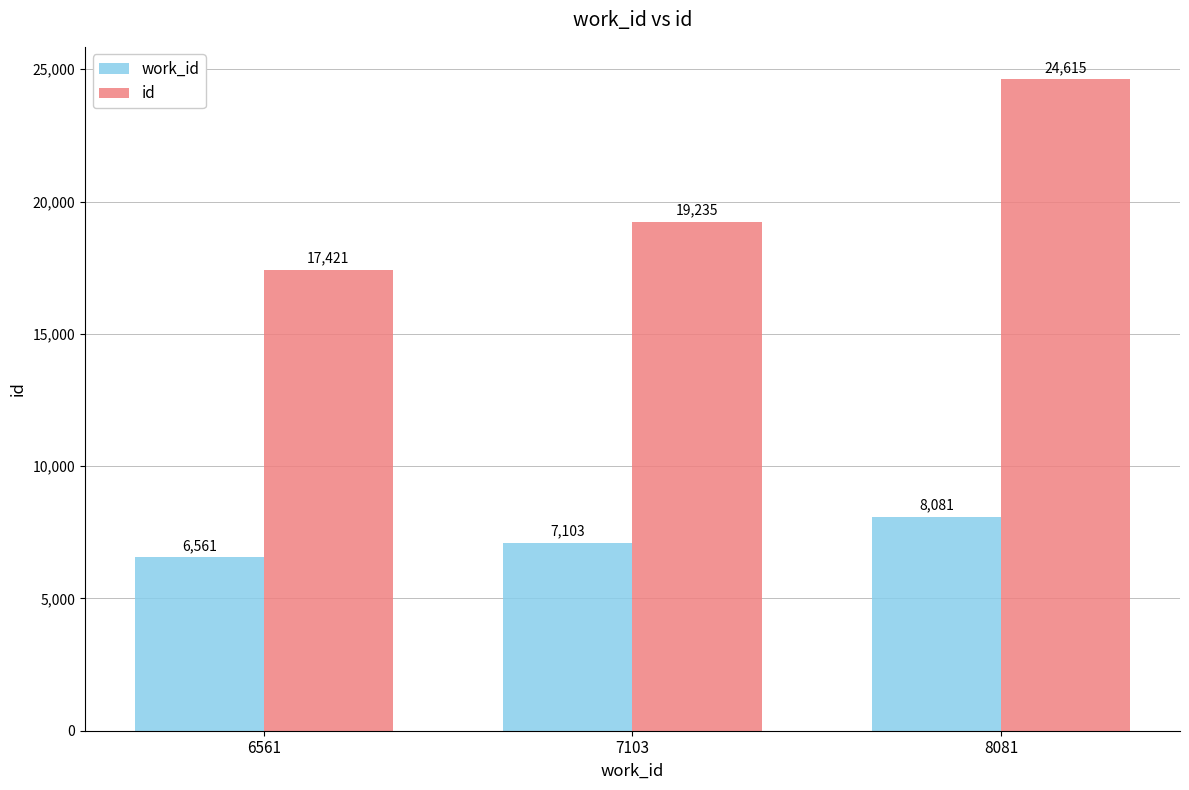

List the labels in order of work_id value, smallest first.

6561, 7103, 8081